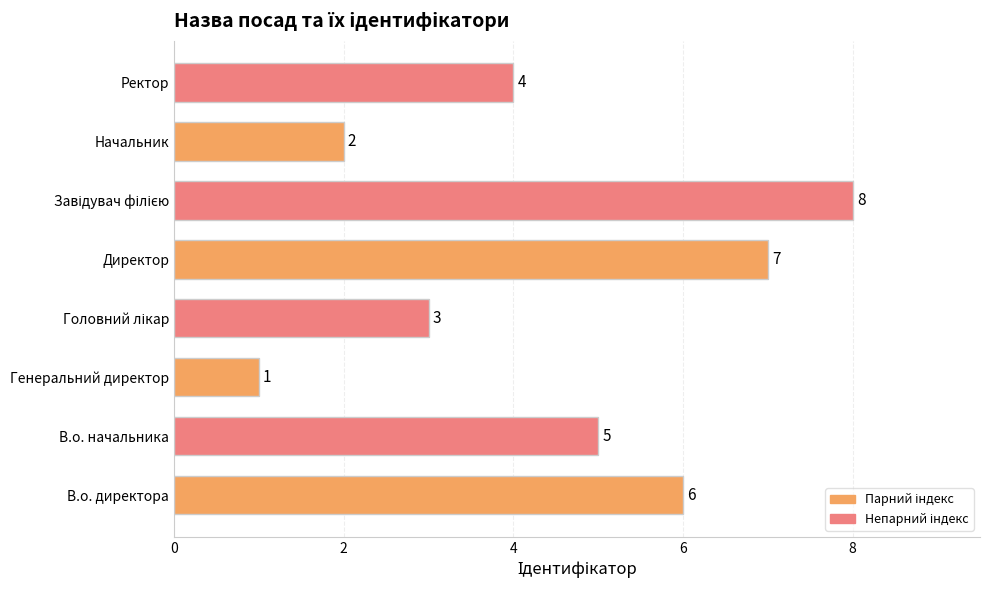

Count the number of data series in this chart.

1